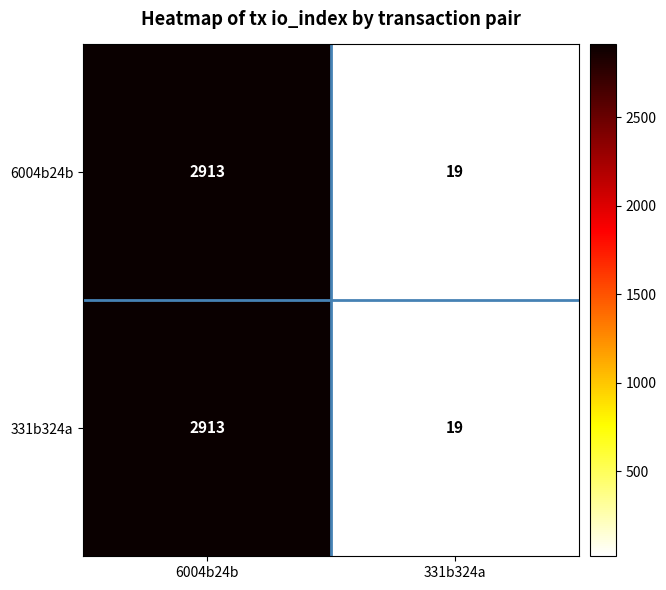

What is the smallest value displayed?

19